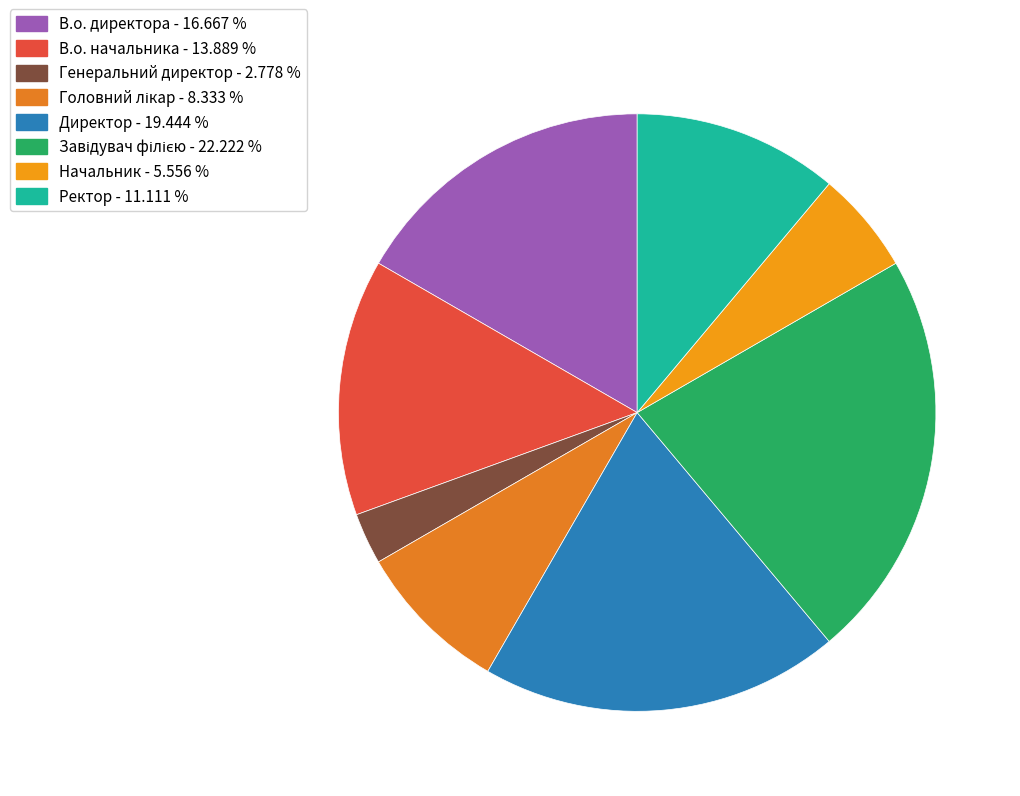

How many slices are in this pie chart?

8